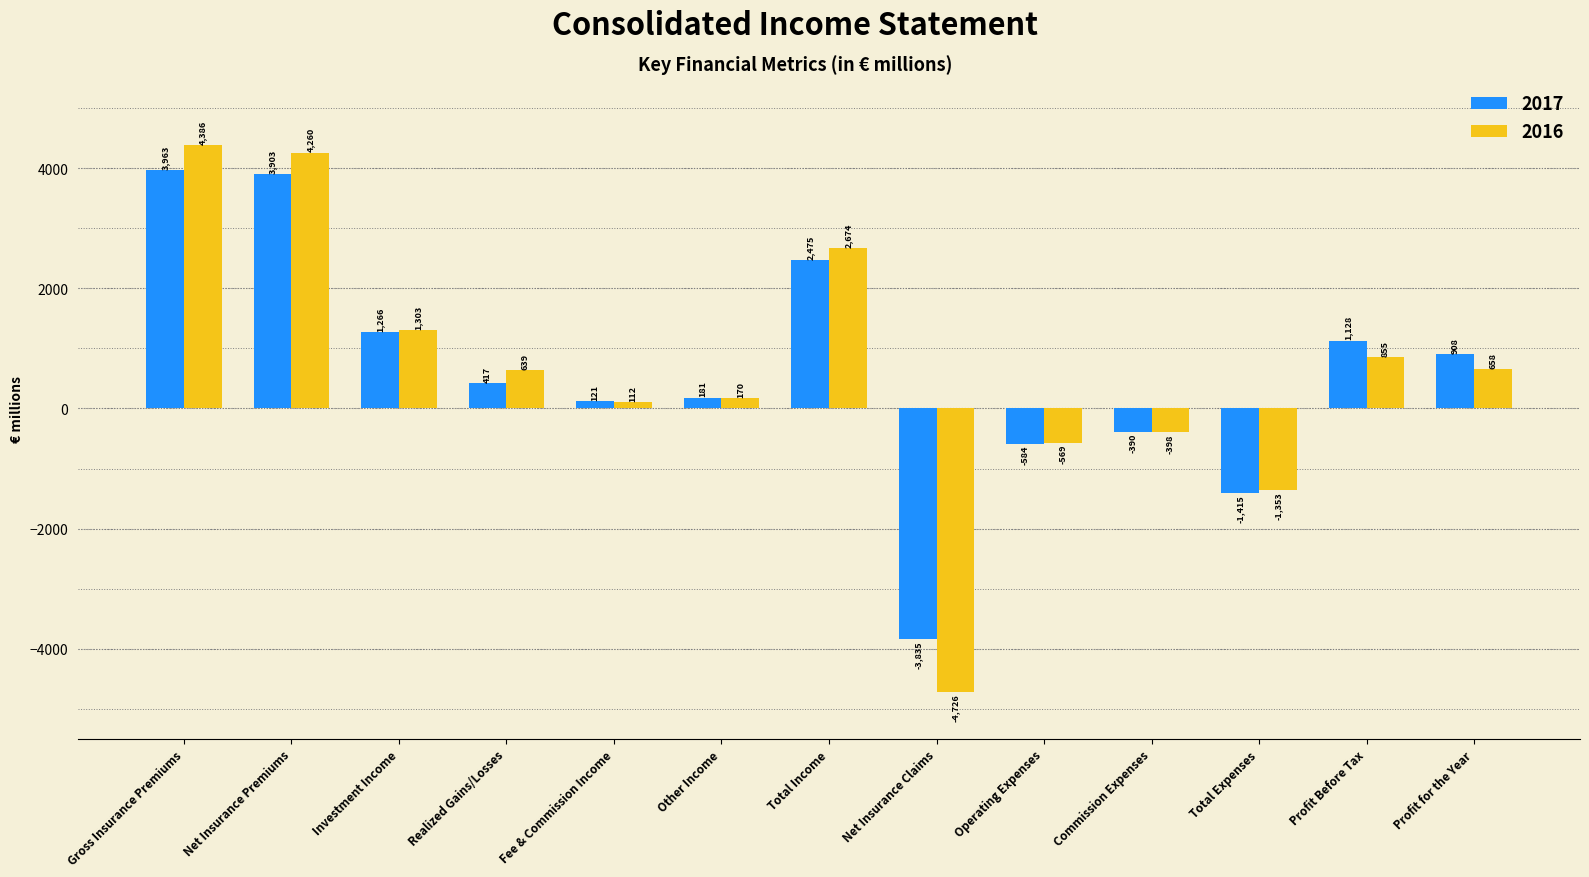

How many values in 2016 are below zero?

4